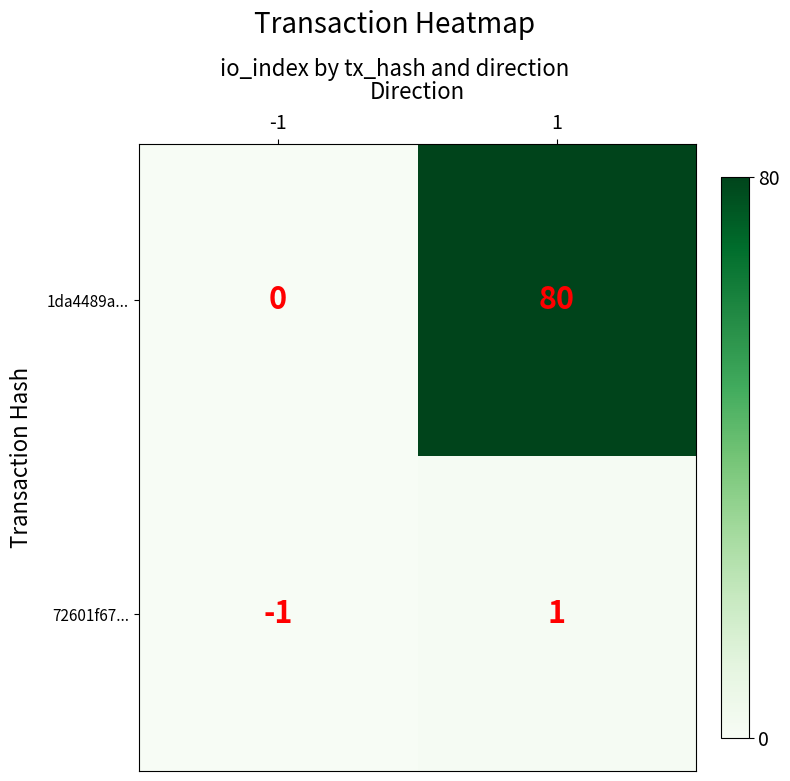

Count the number of categories in the chart.

2